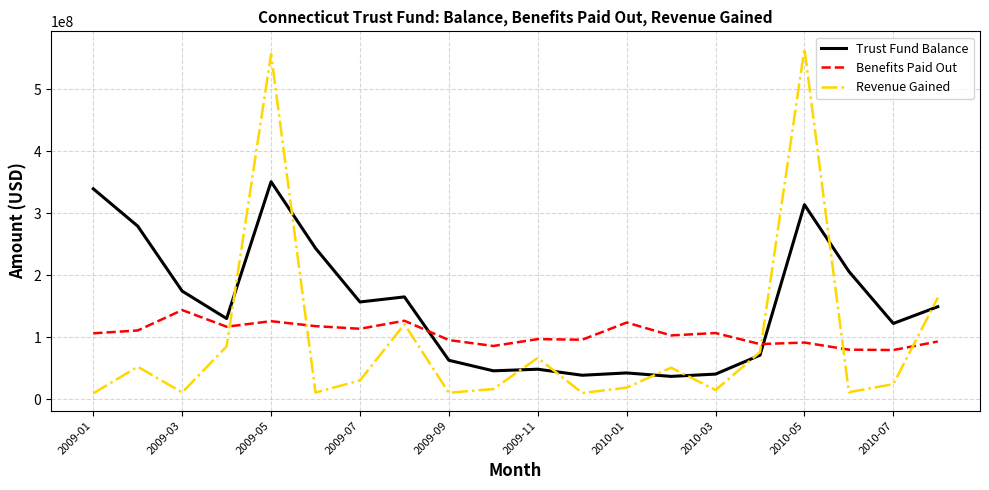

What is the difference between the maximum and minimum values in the Benefits Paid Out series?

64488542.0